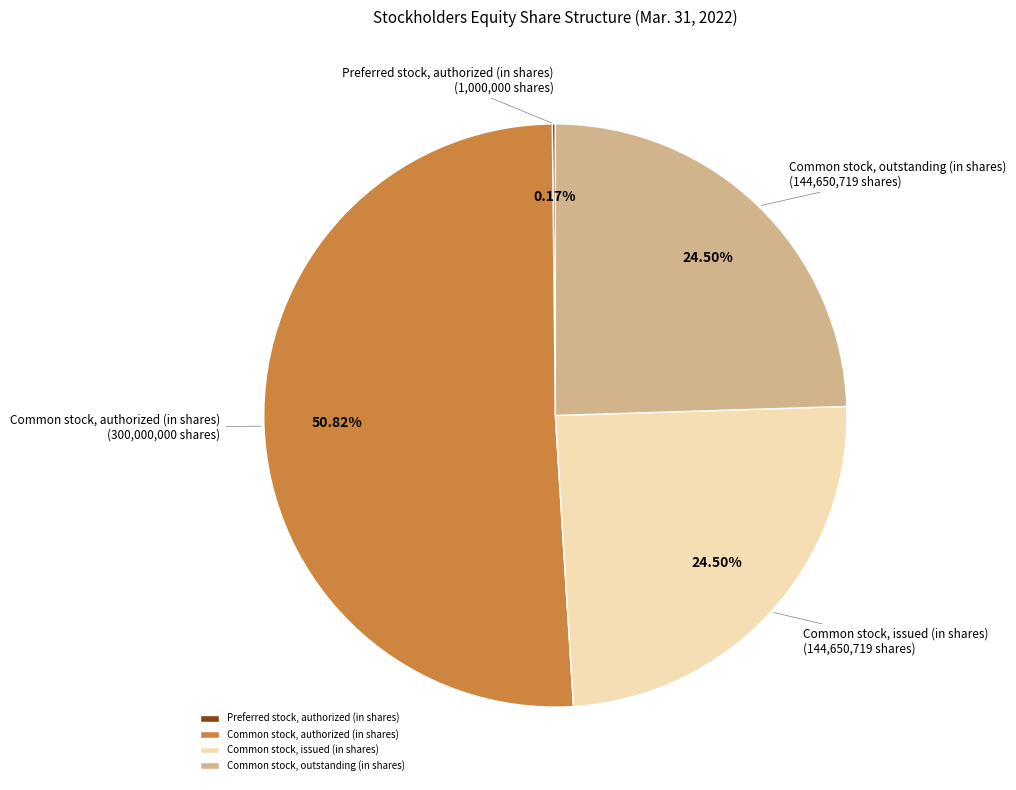

To the nearest percent, what percentage of the pie is Common stock, authorized (in shares)?

51%